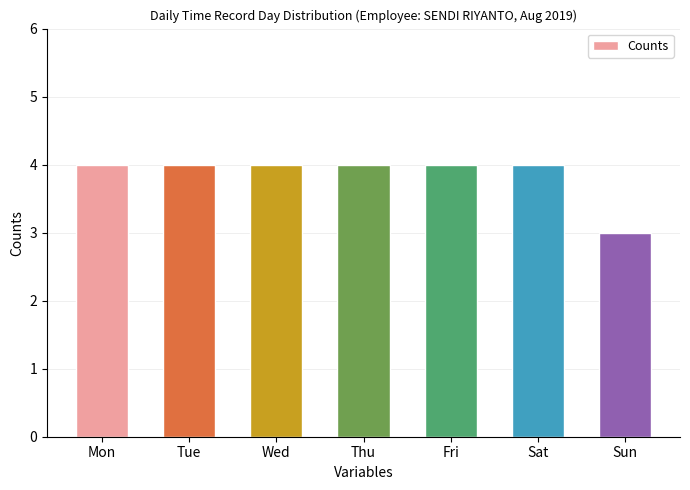

The value at Tue is 4. True or false?

True